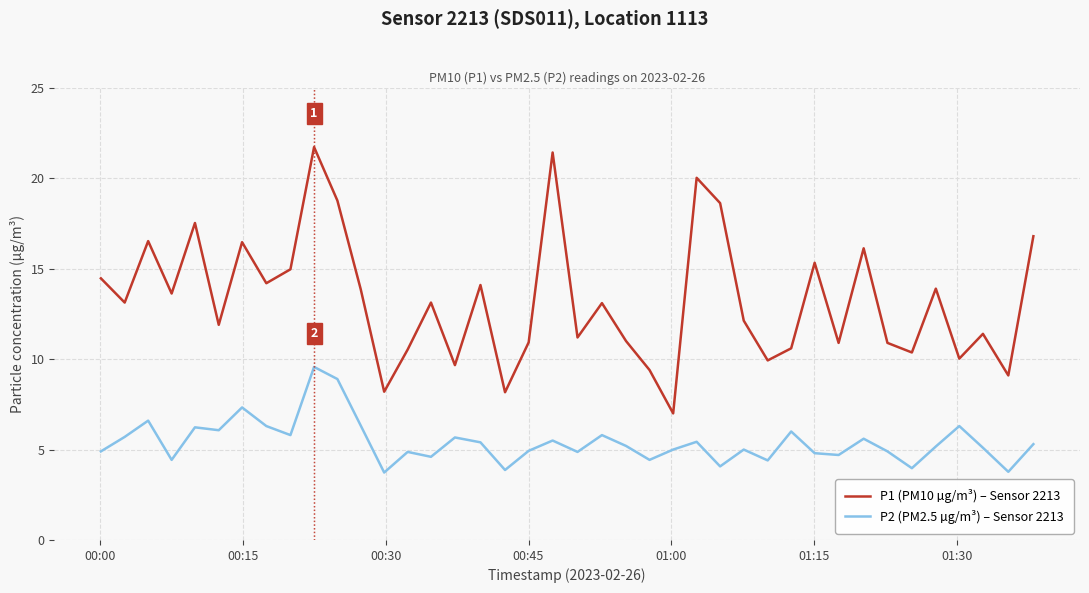

What is the maximum value shown in the chart?

21.7